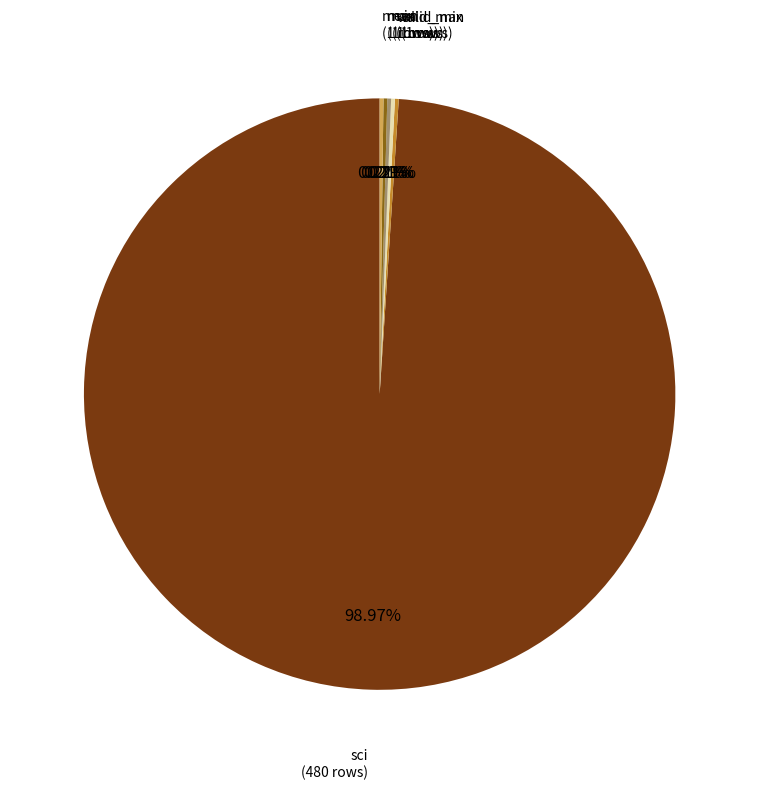

Which slice is the largest?

sci